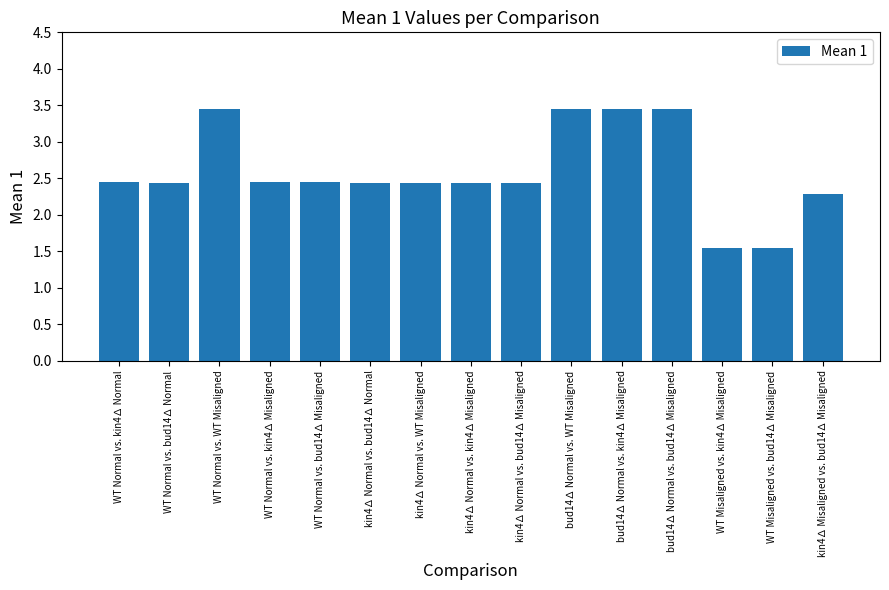

The value at WT Normal vs. kin4∆ Normal is 4.3. True or false?

False